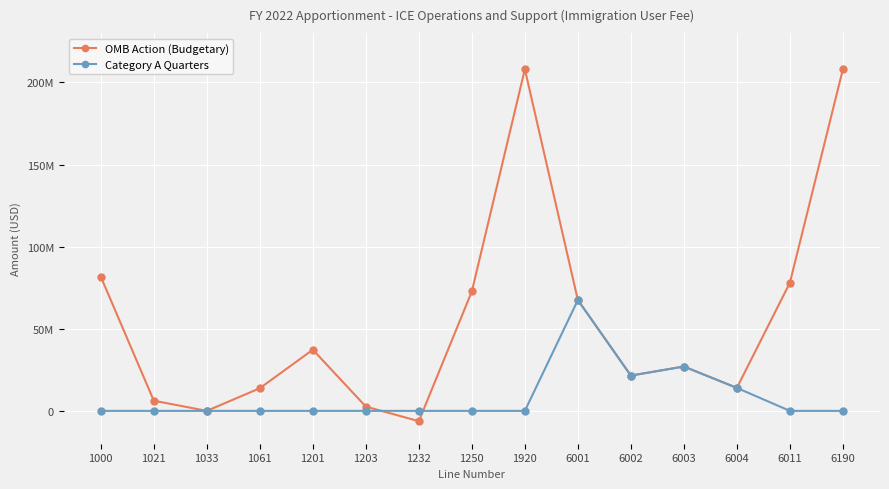

What are all the series names shown in the legend?

OMB Action (Budgetary), Category A Quarters